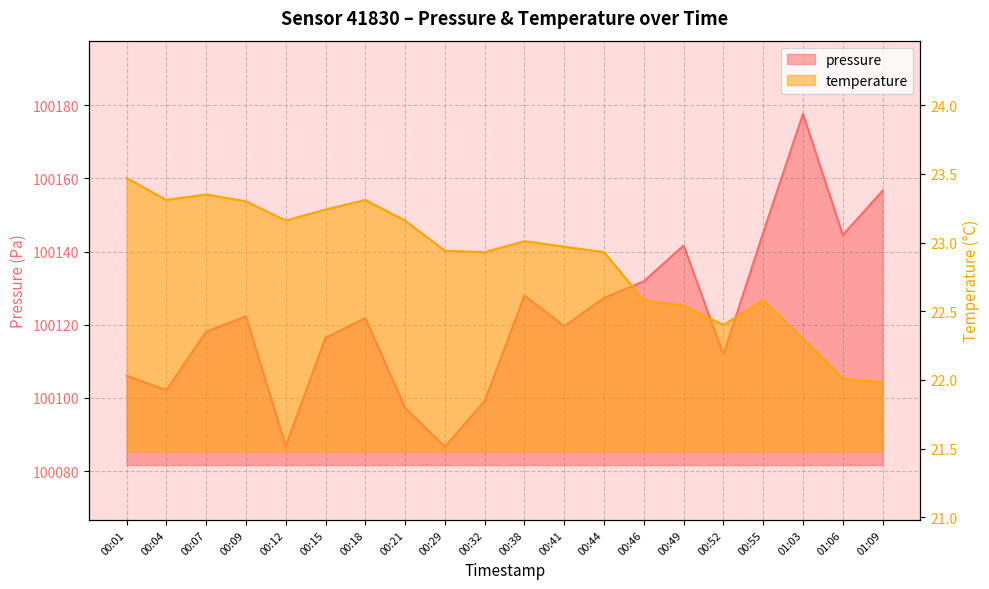

Reading right to left, extract all data points from this chart.

pressure: 100156.6	100144.5	100177.6	100145.2	100111.8	100141.7	100131.9	100127.3	100119.6	100128.0	100099.2	100086.7	100097.3	100121.8	100116.4	100086.8	100122.3	100118.1	100102.1	100106.1
temperature: 22.0	22.0	22.3	22.6	22.4	22.5	22.6	22.9	23.0	23.0	22.9	22.9	23.2	23.3	23.2	23.2	23.3	23.4	23.3	23.5